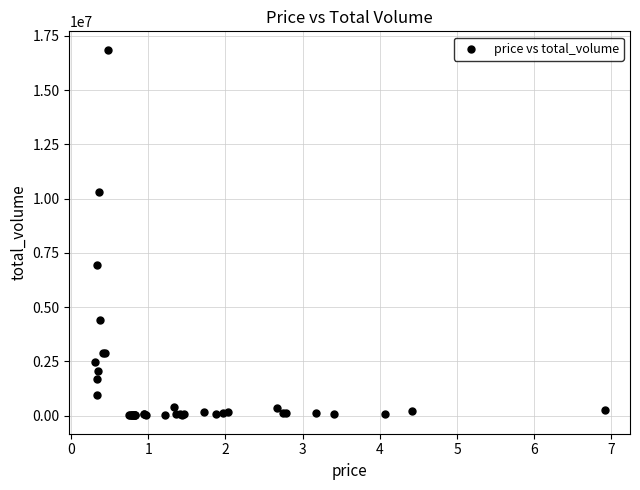

What Y value in the scatter plot is closest to 8435262?

6936776.2